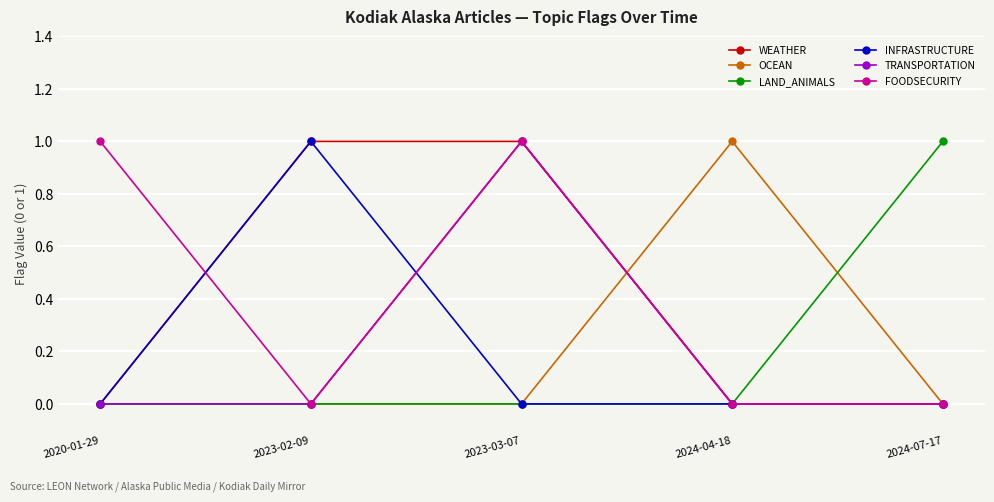

The FOODSECURITY series shows 0 at 2023-03-07. True or false?

False